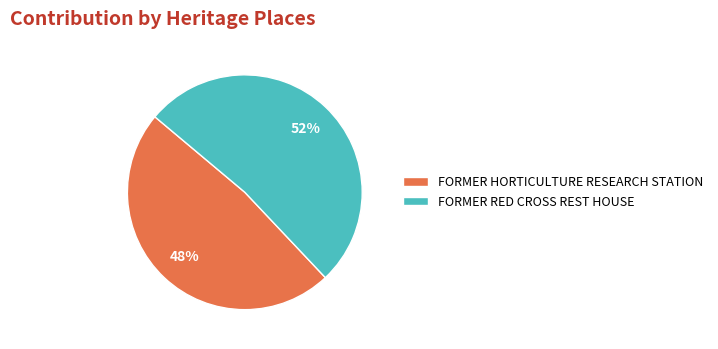

To the nearest percent, what is the combined percentage of FORMER RED CROSS REST HOUSE and FORMER HORTICULTURE RESEARCH STATION?

100%